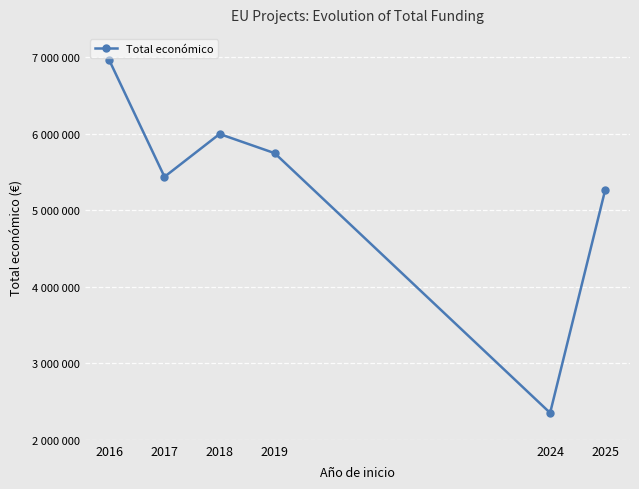

Where does the data first go above 5747220?

2016